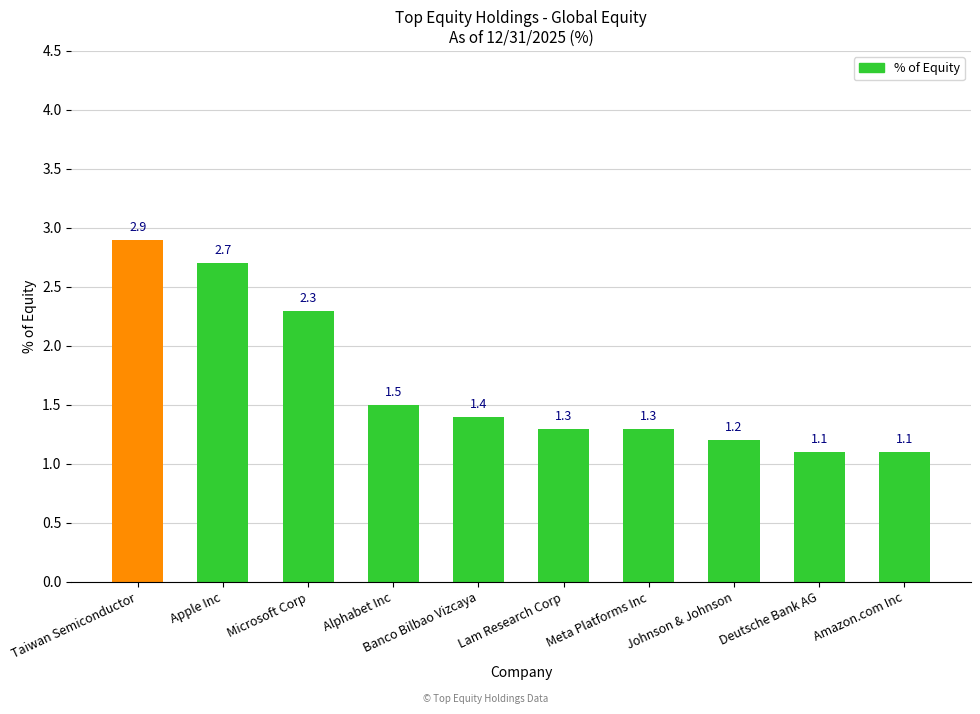

What is the smallest value displayed?

1.1